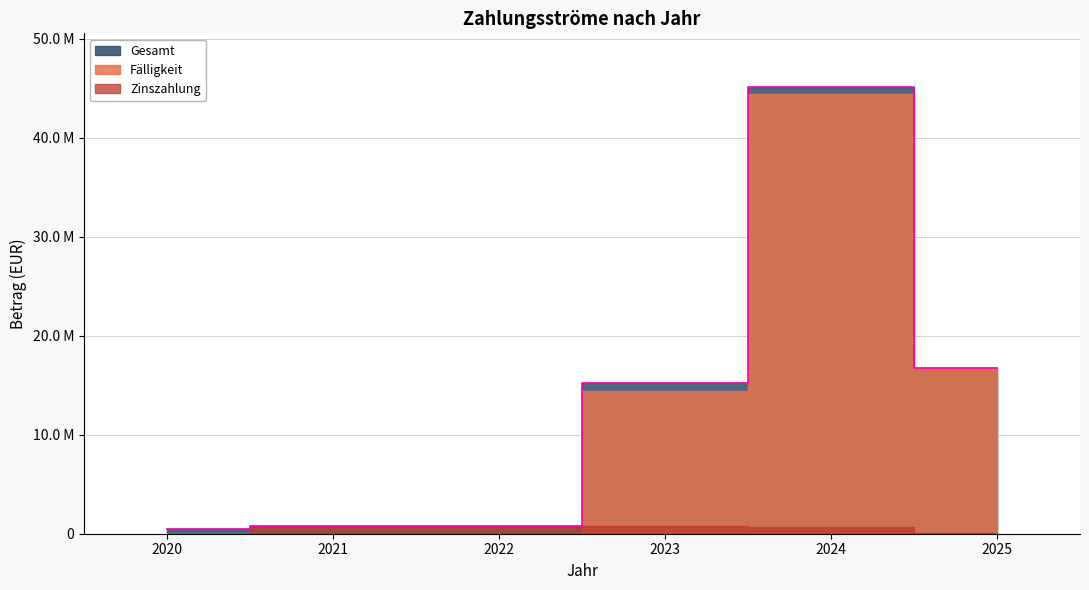

How many data points in Gesamt are less than 15265430?

3